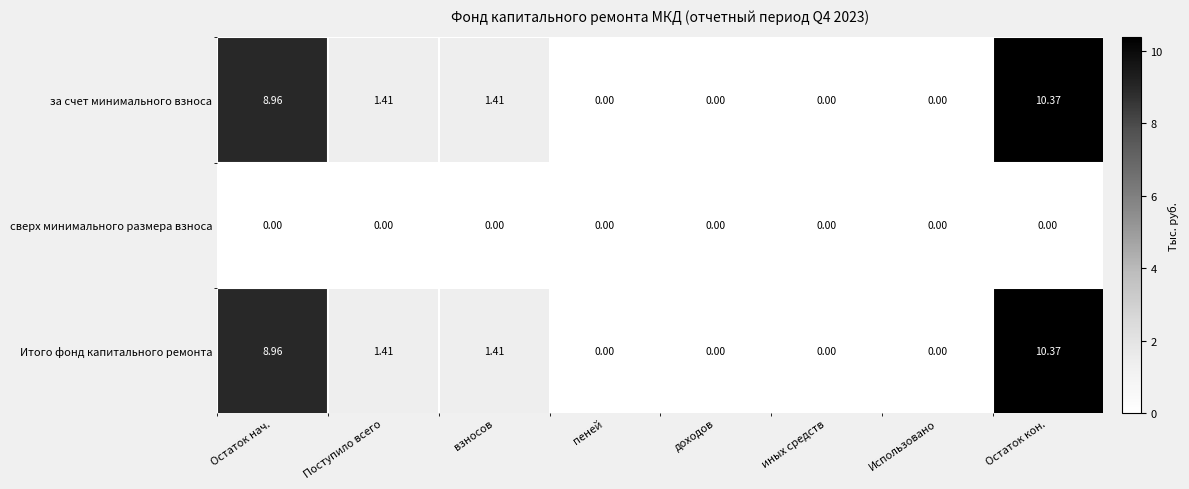

At which label does за счет минимального взноса first exceed 1?

Остаток нач.